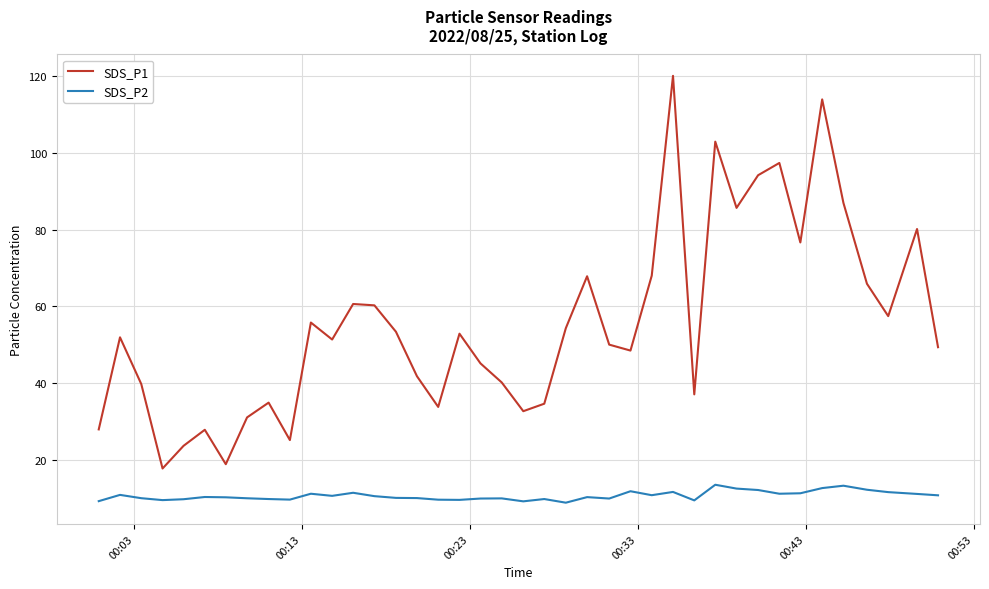

What is the highest value of the SDS_P1 series?

120.0